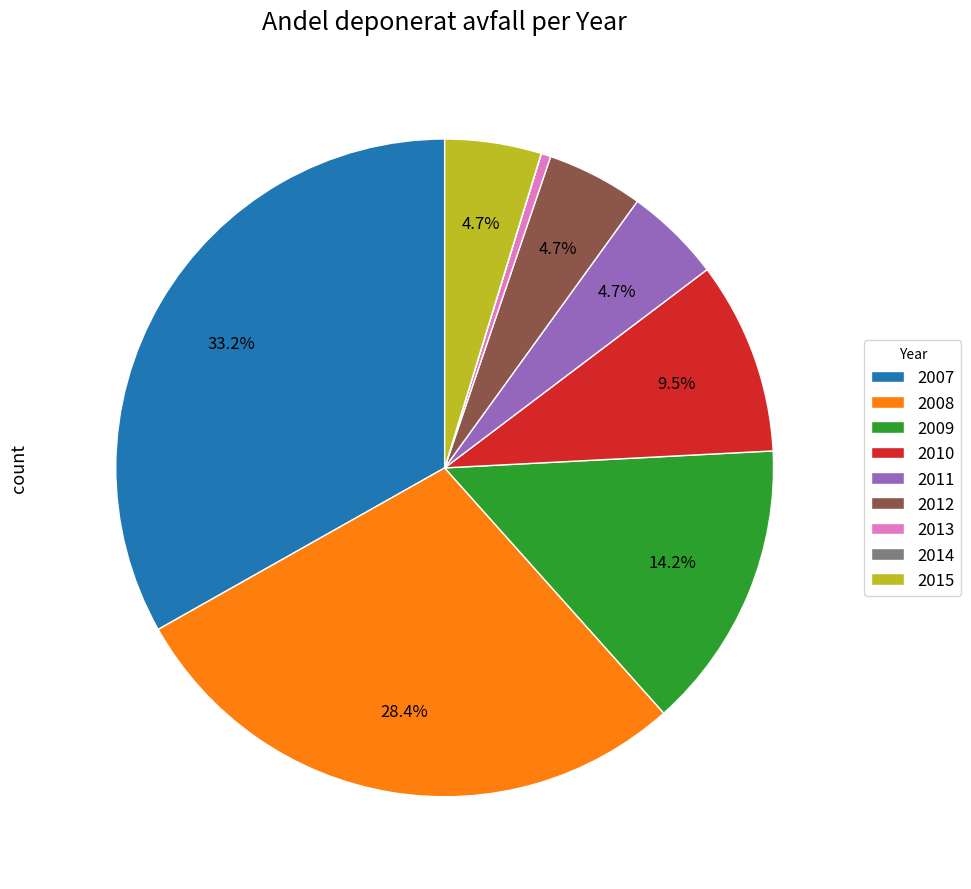

What portion of the pie excludes 2010?

90.5%